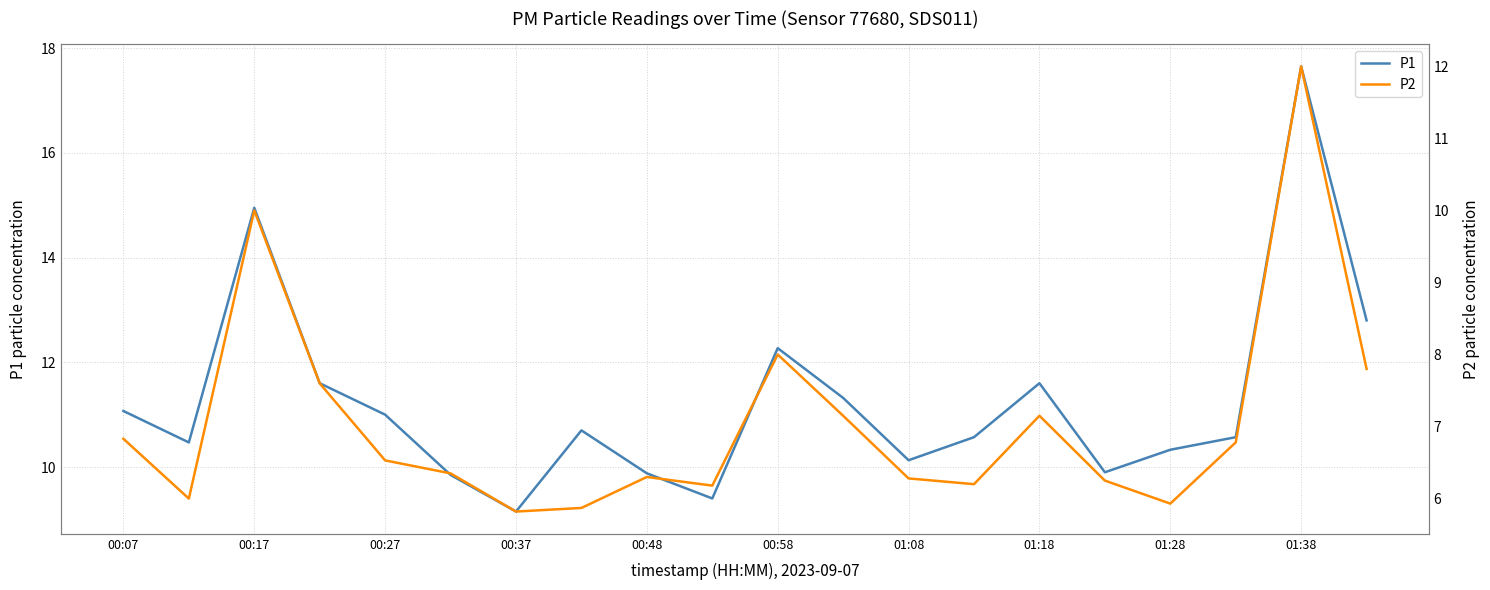

How many values in the P1 series are below 10?

5